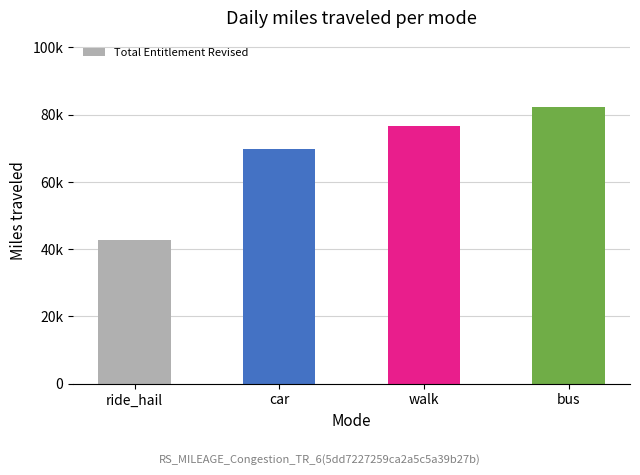

What position from the right is ride_hail?

4